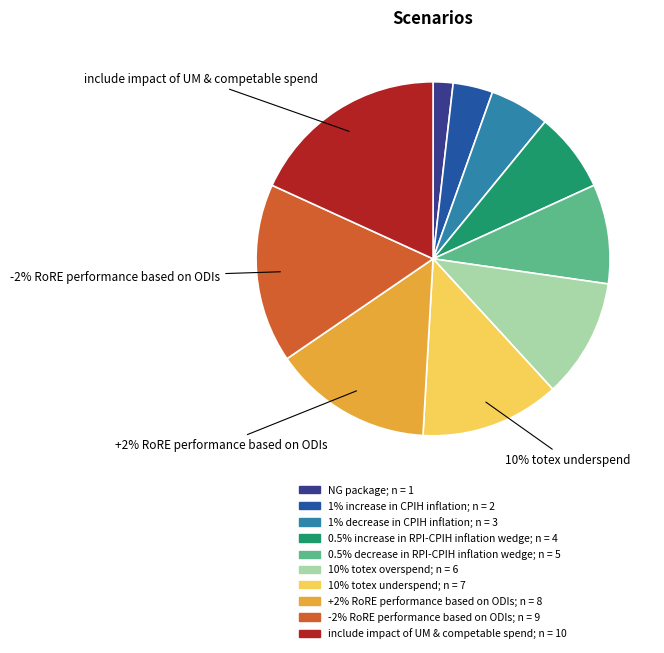

Count the number of slices in the pie.

10